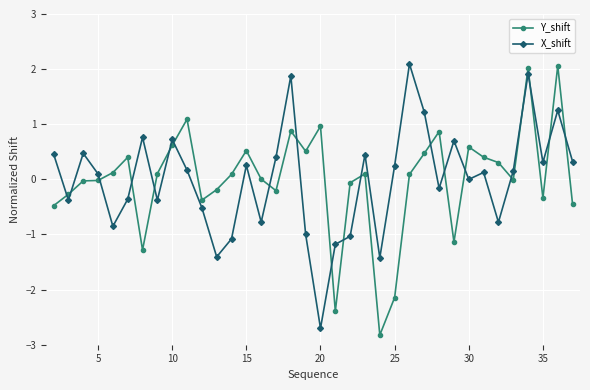

What is the minimum value shown in the chart?

-2.8